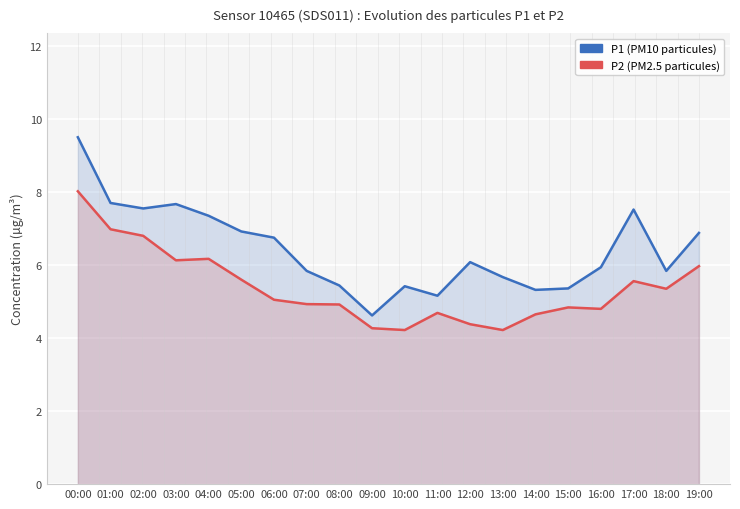

What is the highest value of the P2 (PM2.5) series?

8.0